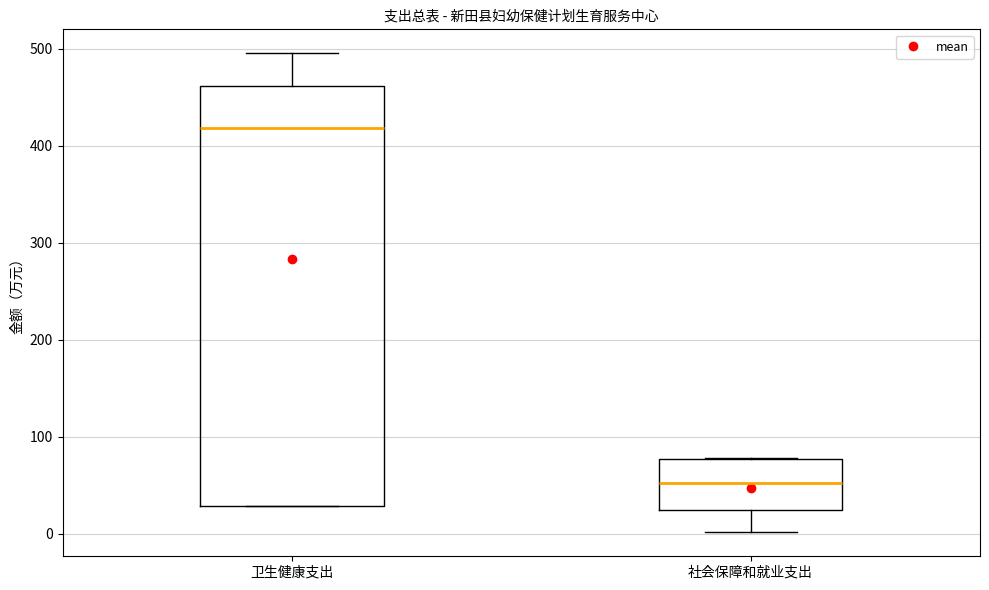

Comparing the boxes themselves (not the whiskers), which one is the tallest?

卫生健康支出